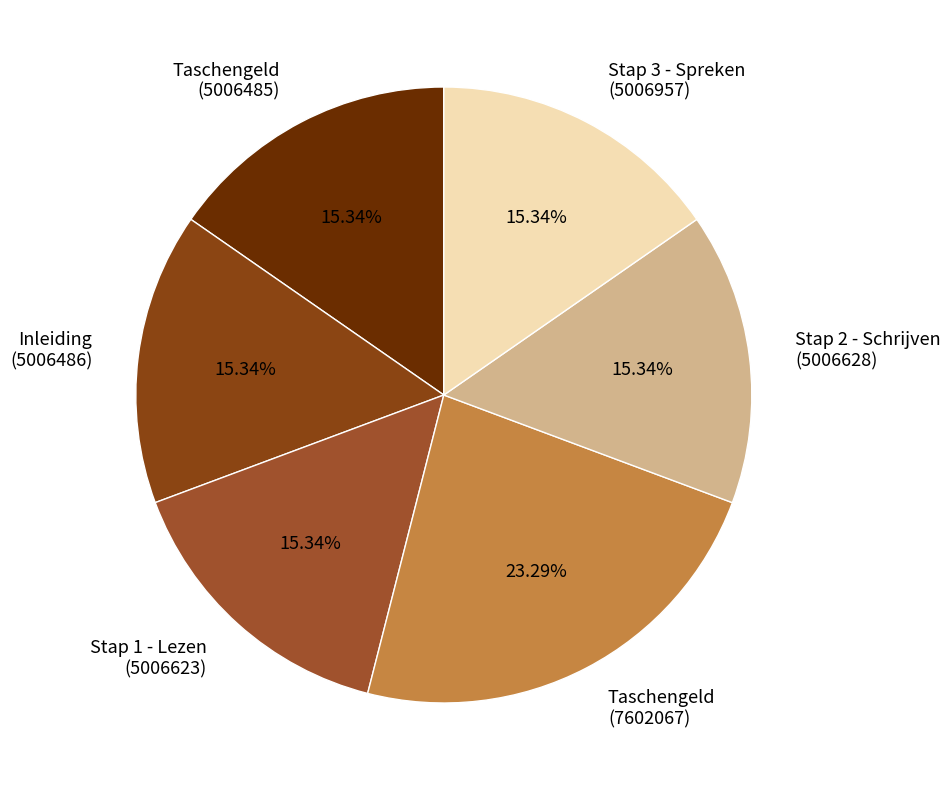

Is Stap 1 - Lezen (5006623) the majority of the pie?

No